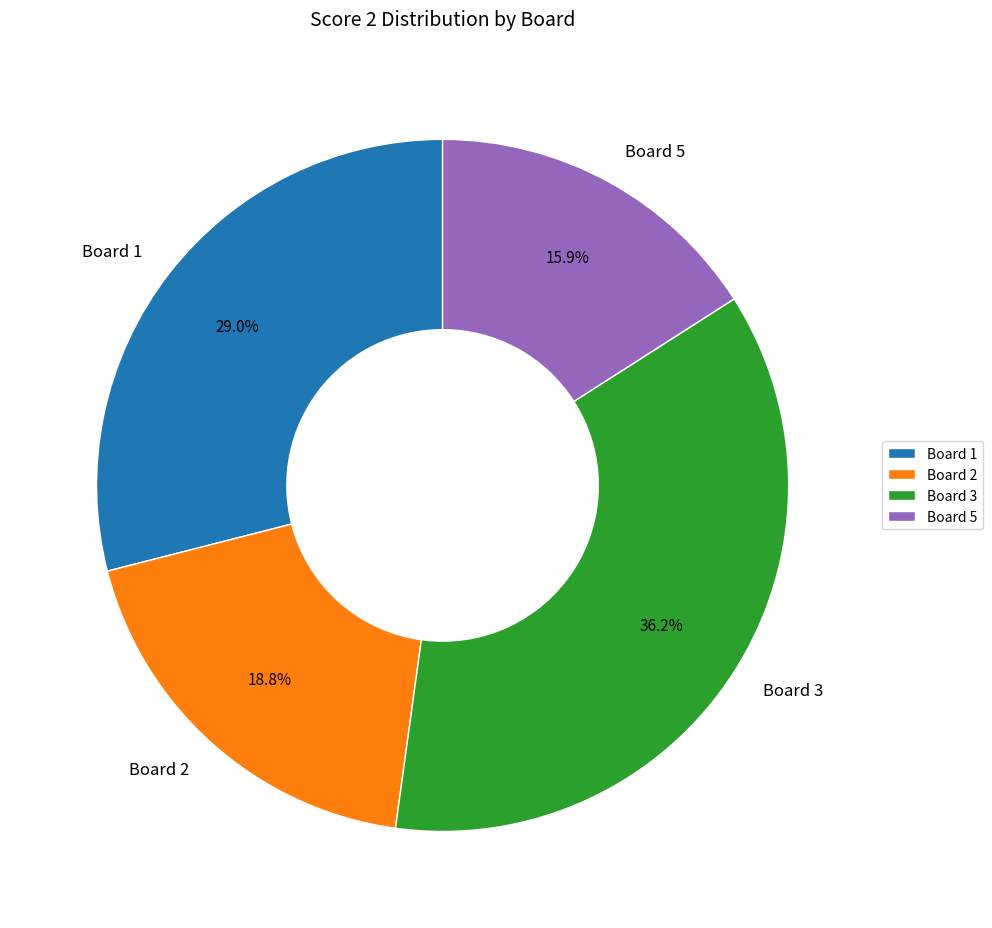

Which category has the biggest portion of the pie?

Board 3